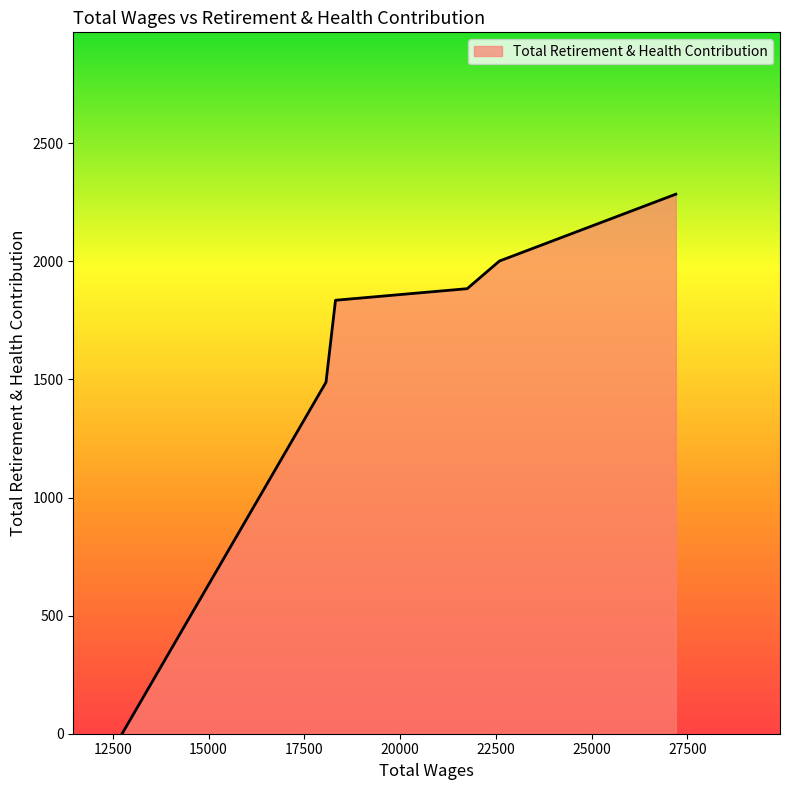

What is the maximum value shown in the chart?

2284